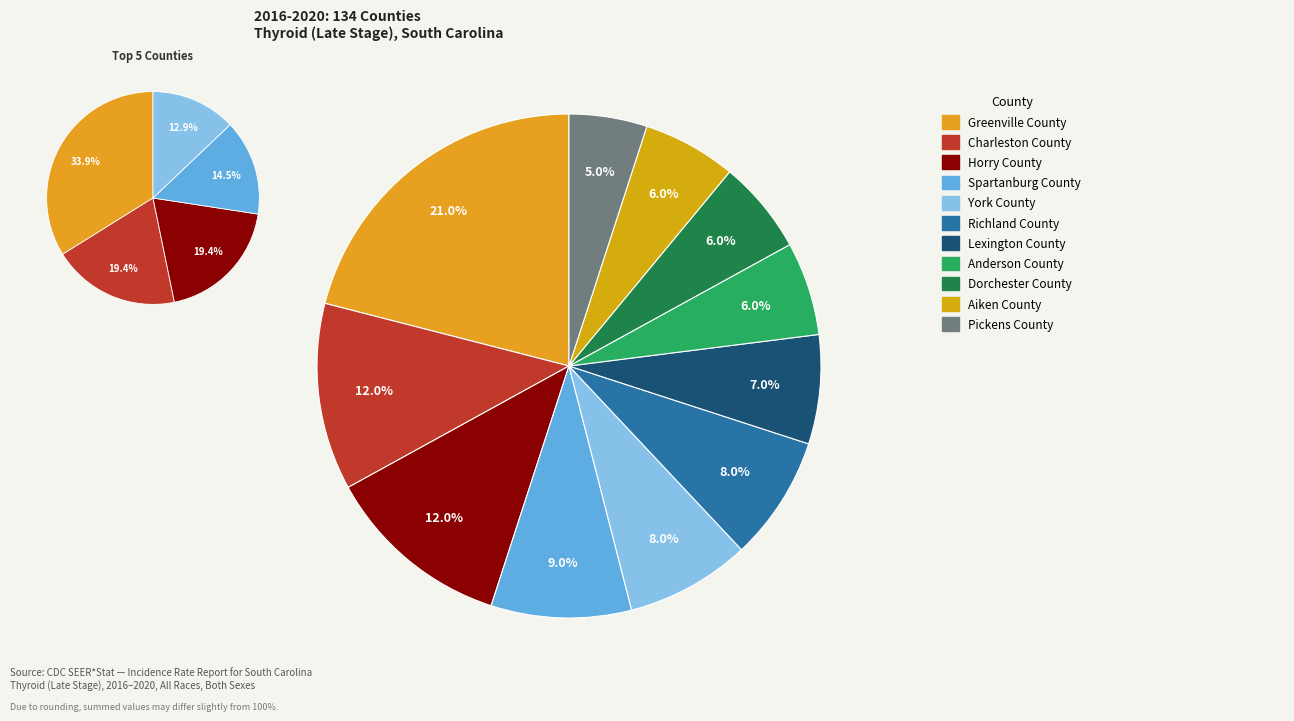

Combined, do Anderson County and York County account for over 50%?

No